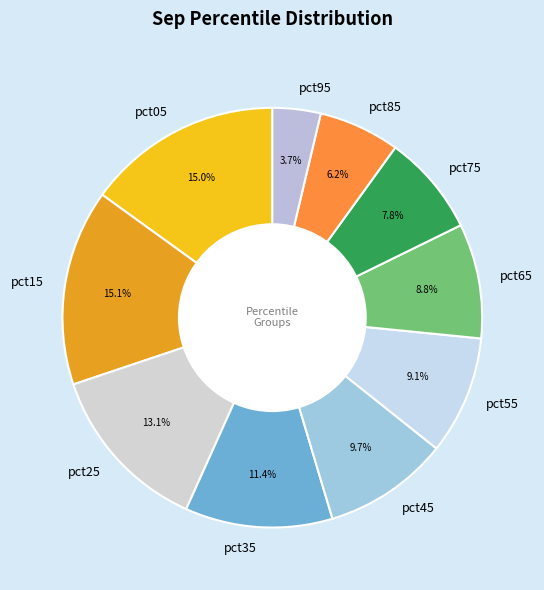

To the nearest percent, what is the difference between the largest and smallest slice percentages?

11%